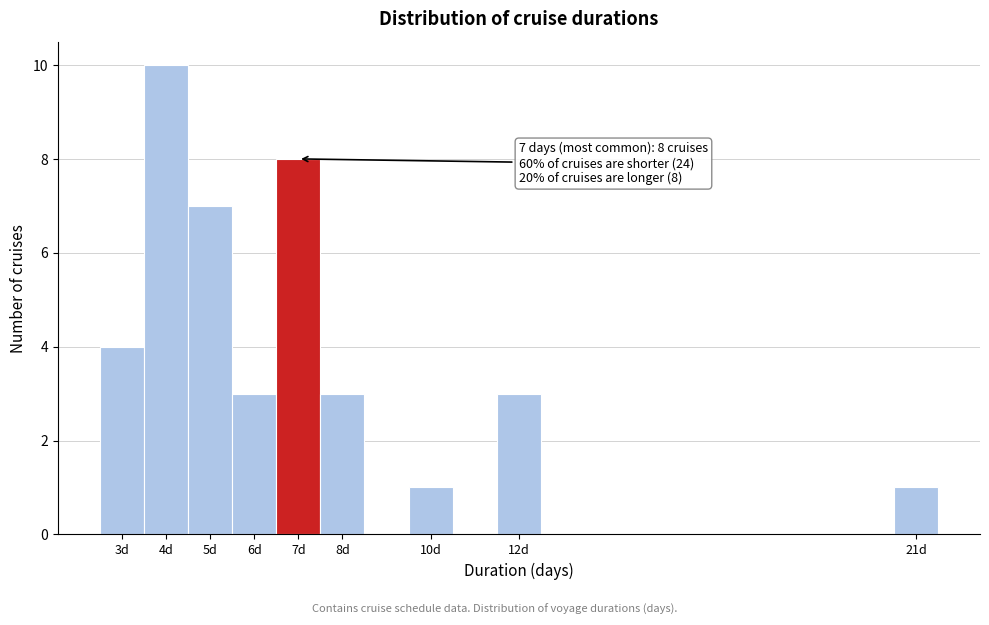

Which range on the x-axis has the tallest bar?

3.5 to 4.5